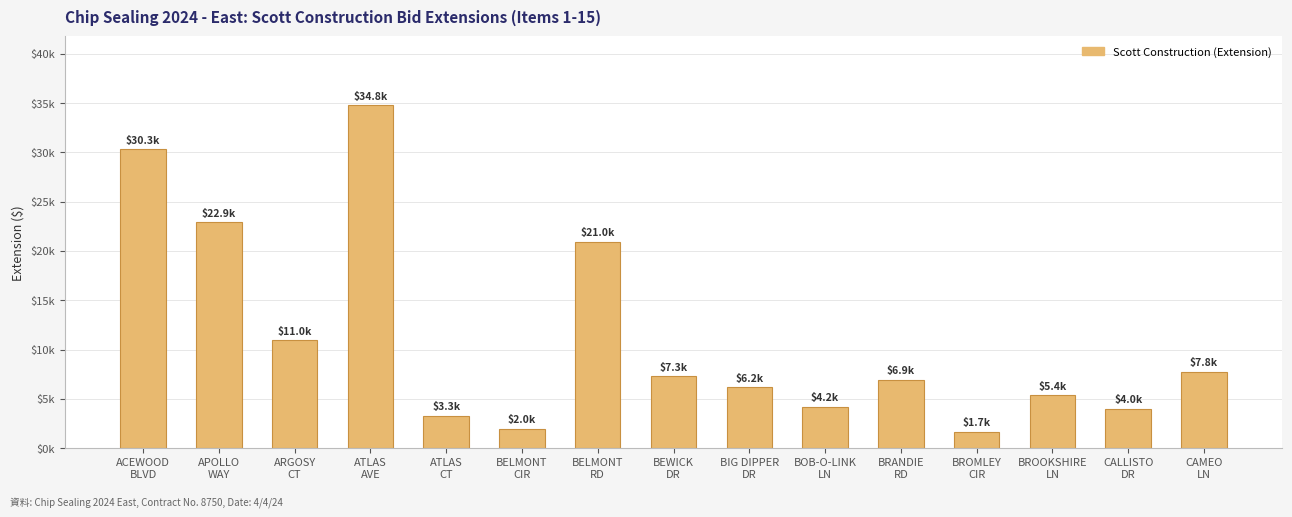

What is the maximum value shown in the chart?

34795.6